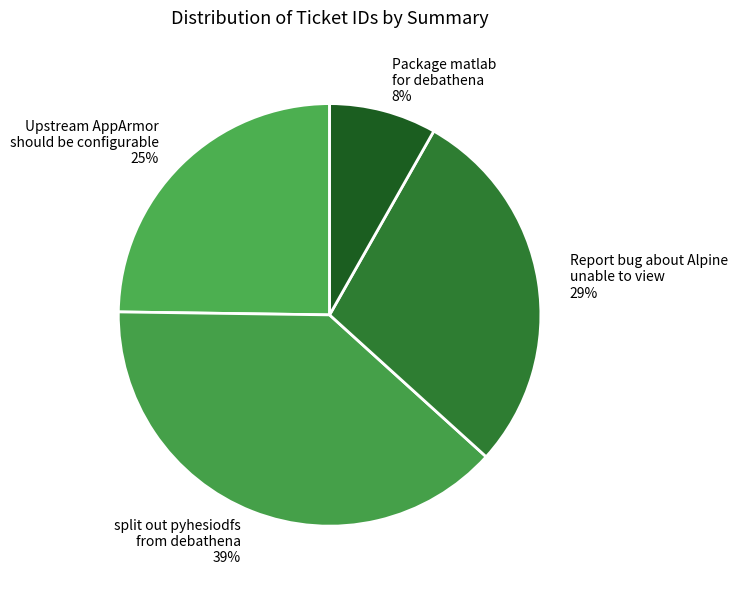

Does any single category account for the majority?

No